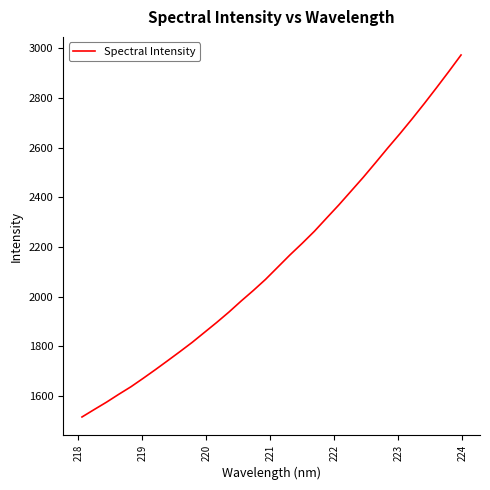

What is the greatest value displayed?

2973.5